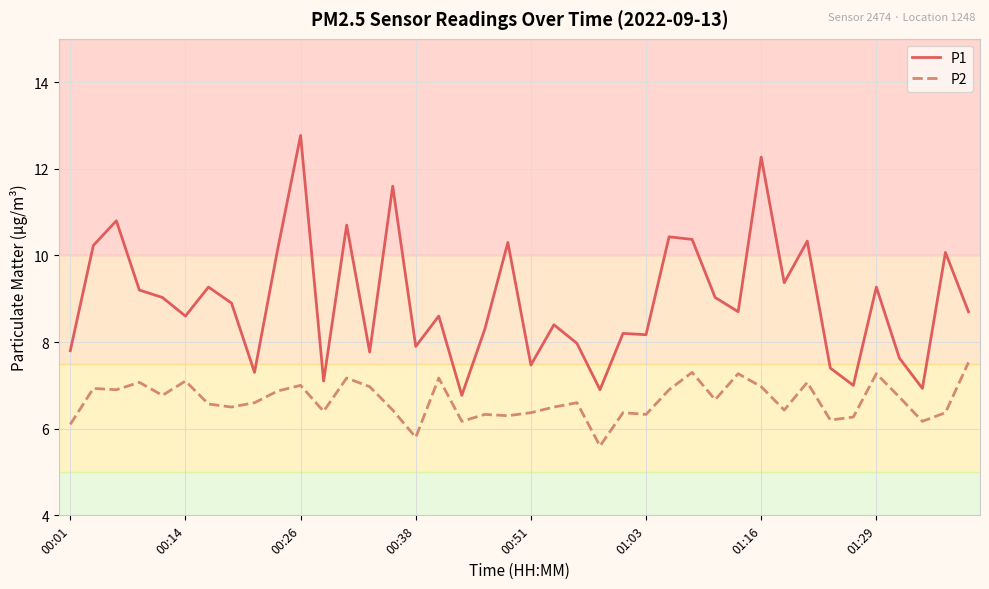

Rank the series by their average value, from lowest to highest.

P2, P1